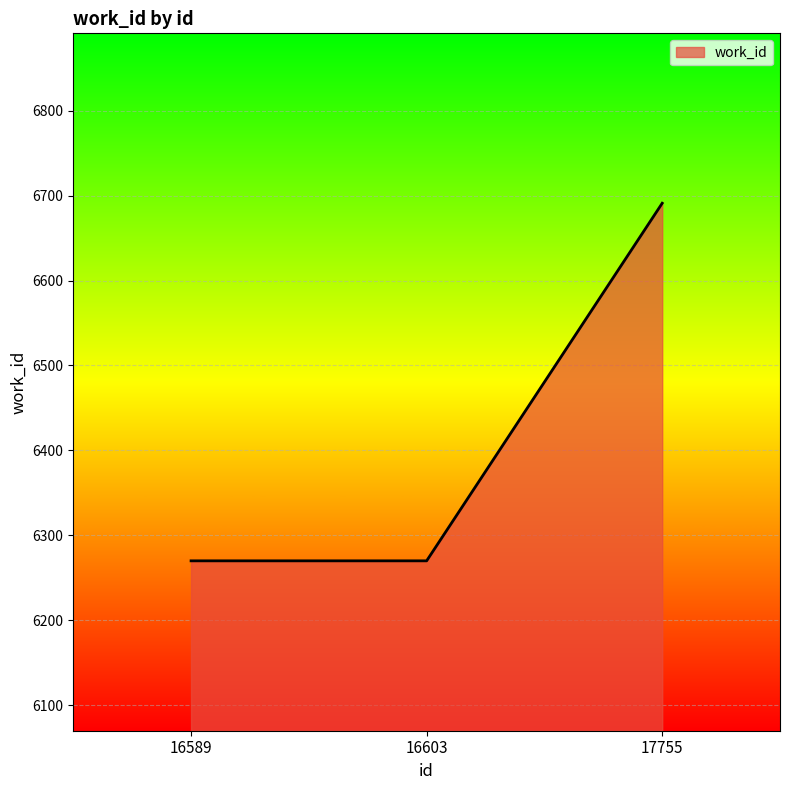

What is the difference between the values at 16603 and 17755?

421